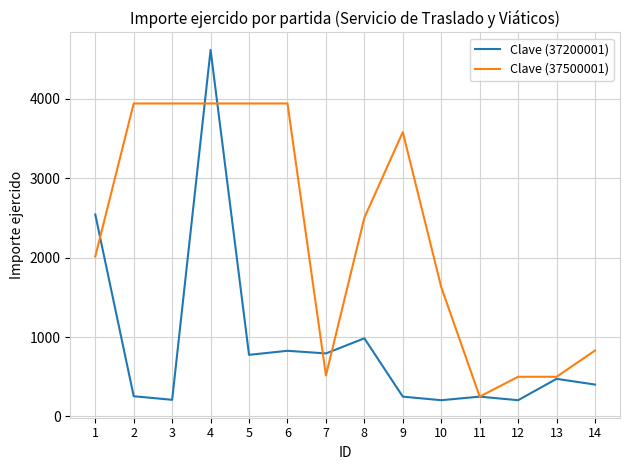

Rank the series by their maximum value, from lowest to highest.

Clave (37500001), Clave (37200001)